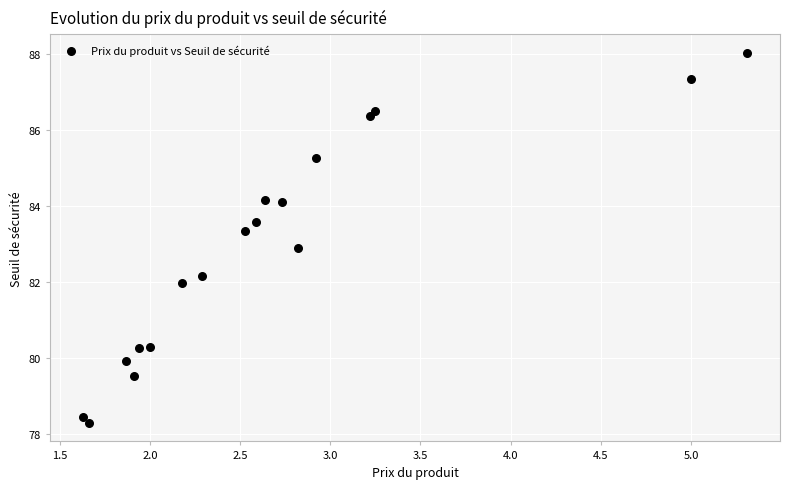

What is the range of X values (max minus min)?

3.7